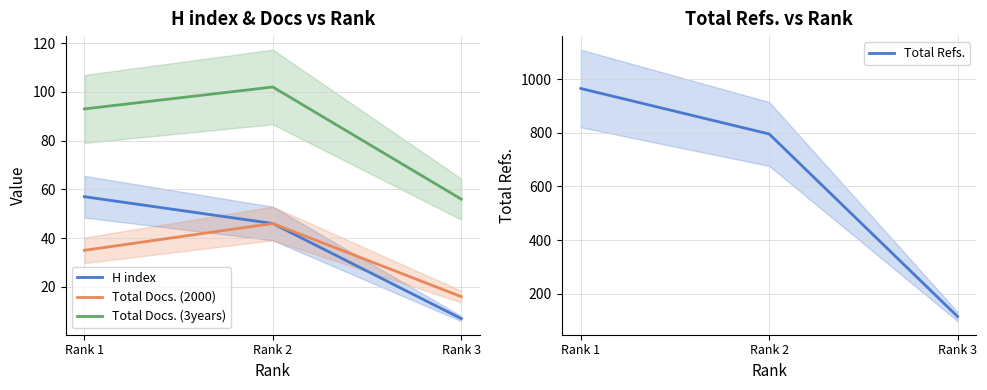

What is the minimum value for Total Docs. (2000)?

16